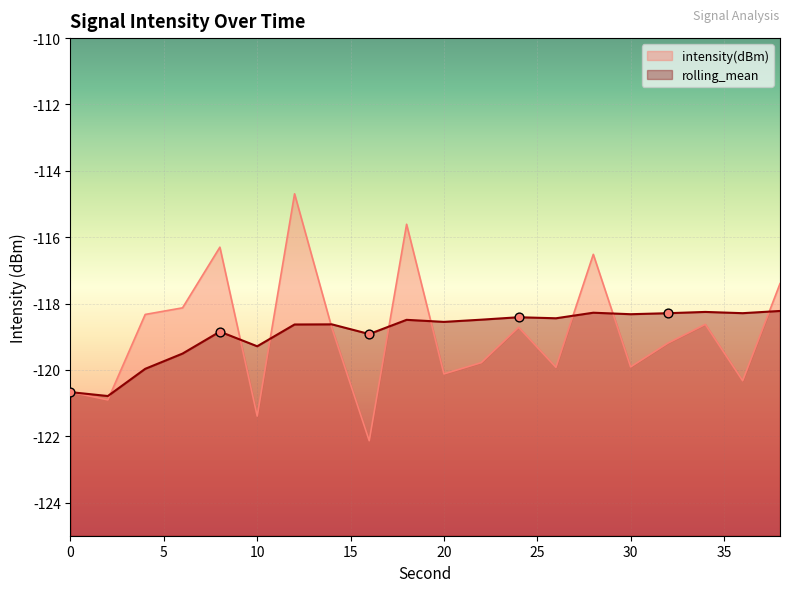

Which series contains the lowest Y value?

intensity(dBm)